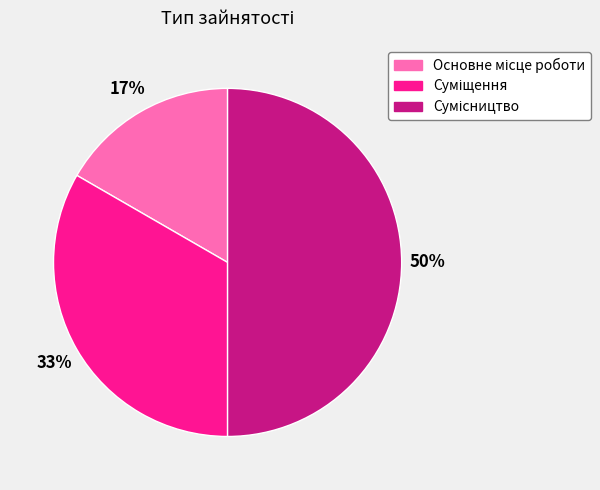

To the nearest percent, what is the average slice percentage?

33%